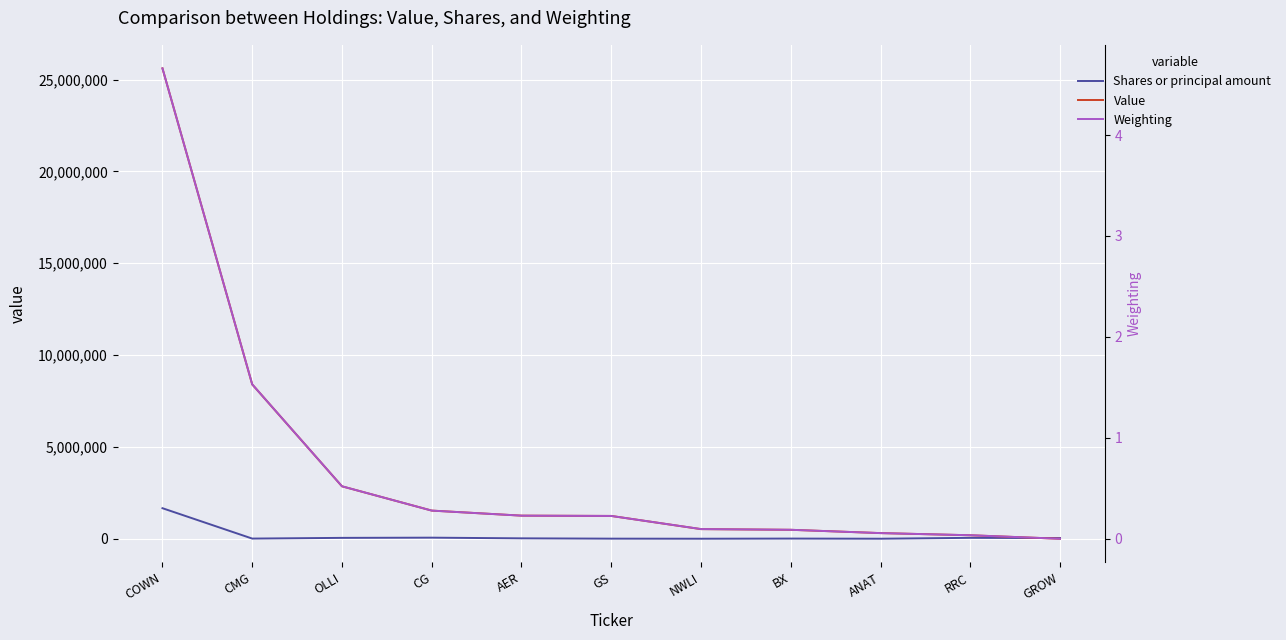

Is this an area chart (filled region under the line)?

No